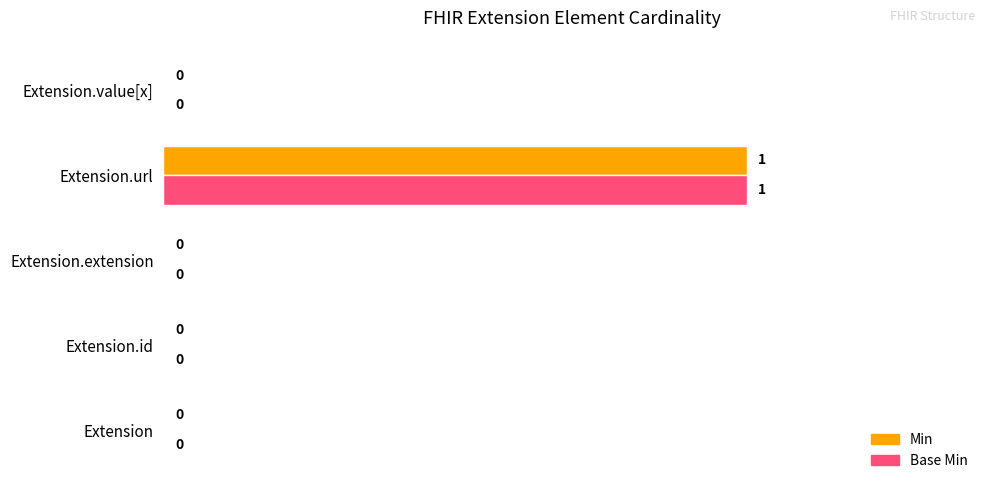

The Min series shows -1 at Extension. True or false?

False